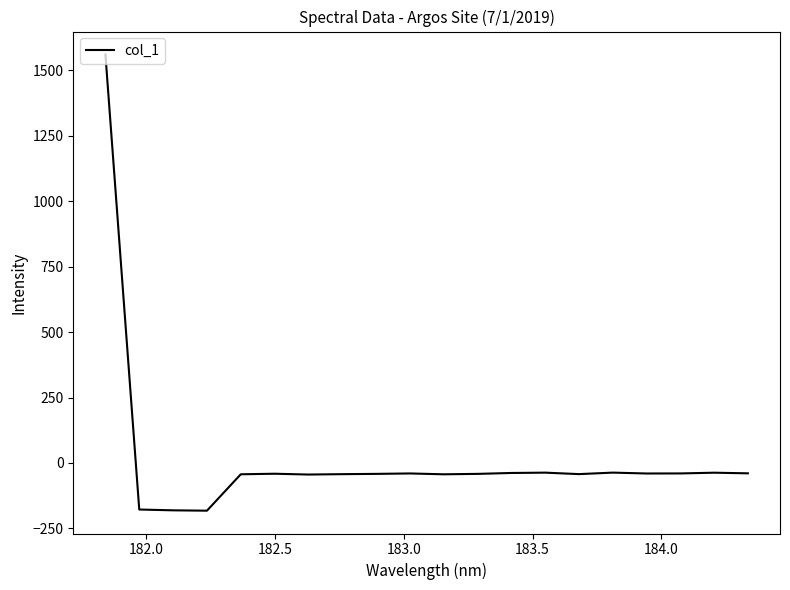

What is the smallest value displayed?

-182.3